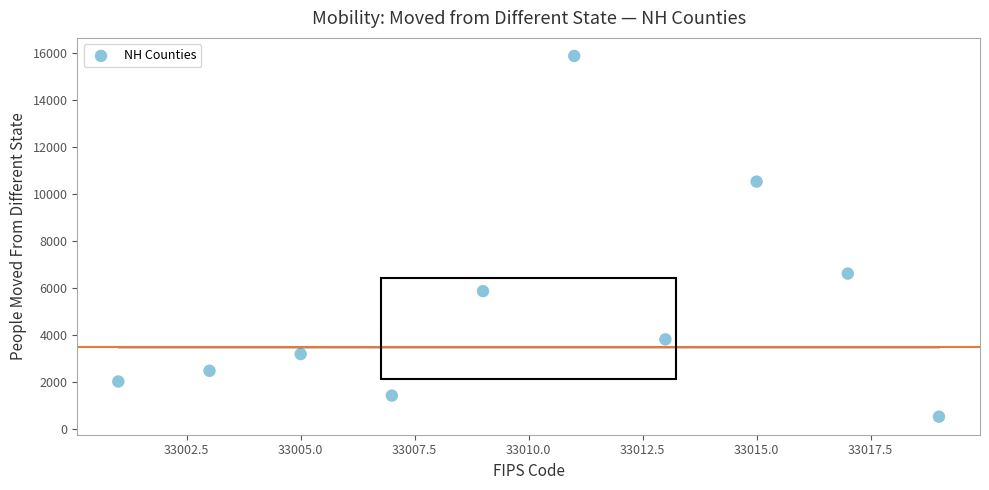

What is the range of X values (max minus min)?

18